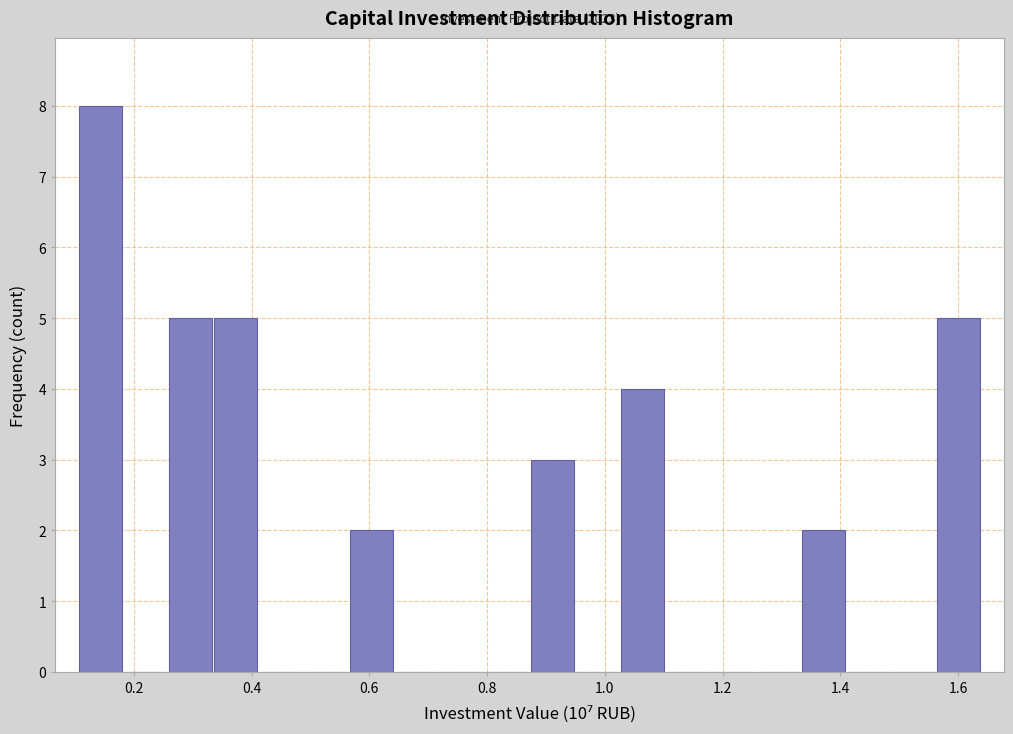

Read against the x-axis, roughly where is the centre of the tallest bar?

0.14